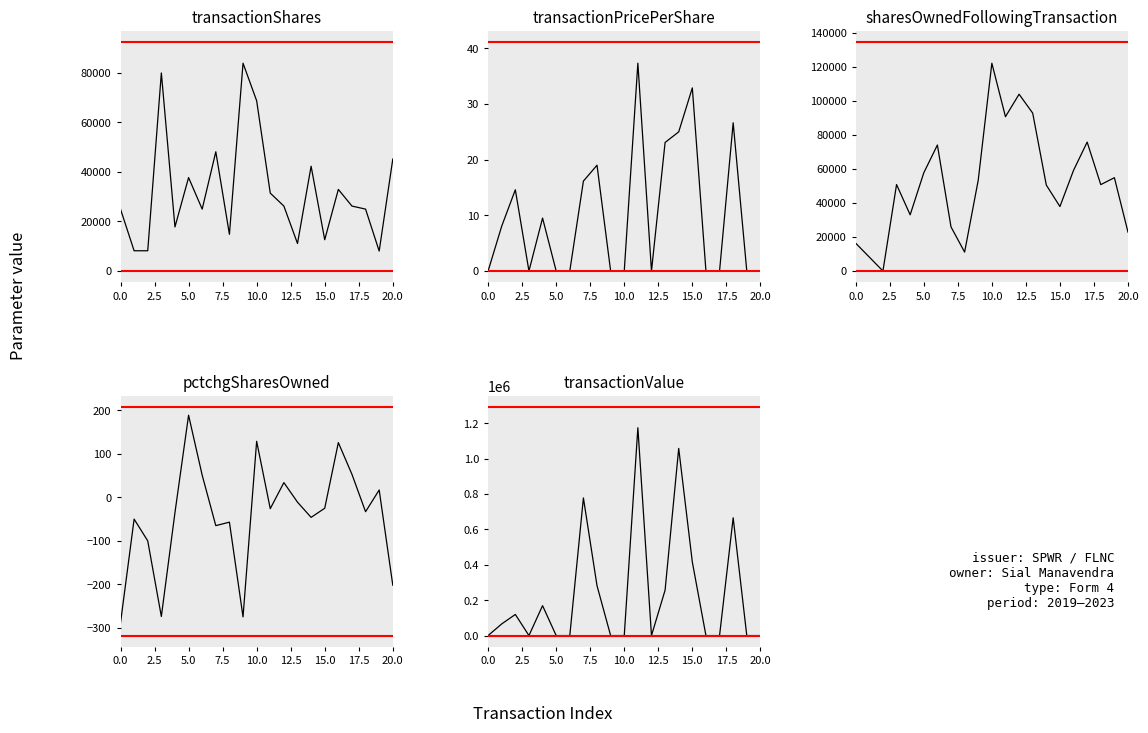

What is the spread (max minus min) of values at 18?

665701.0